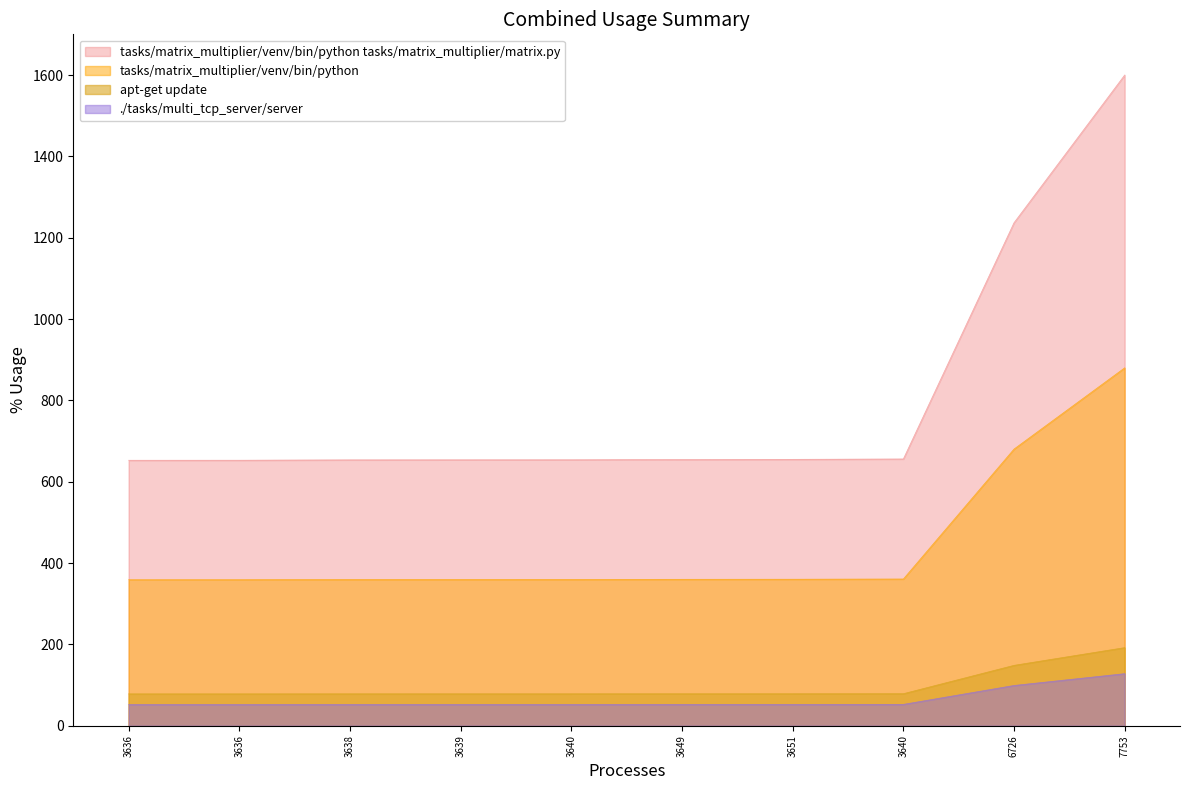

Which category has the highest value across all series?

7753